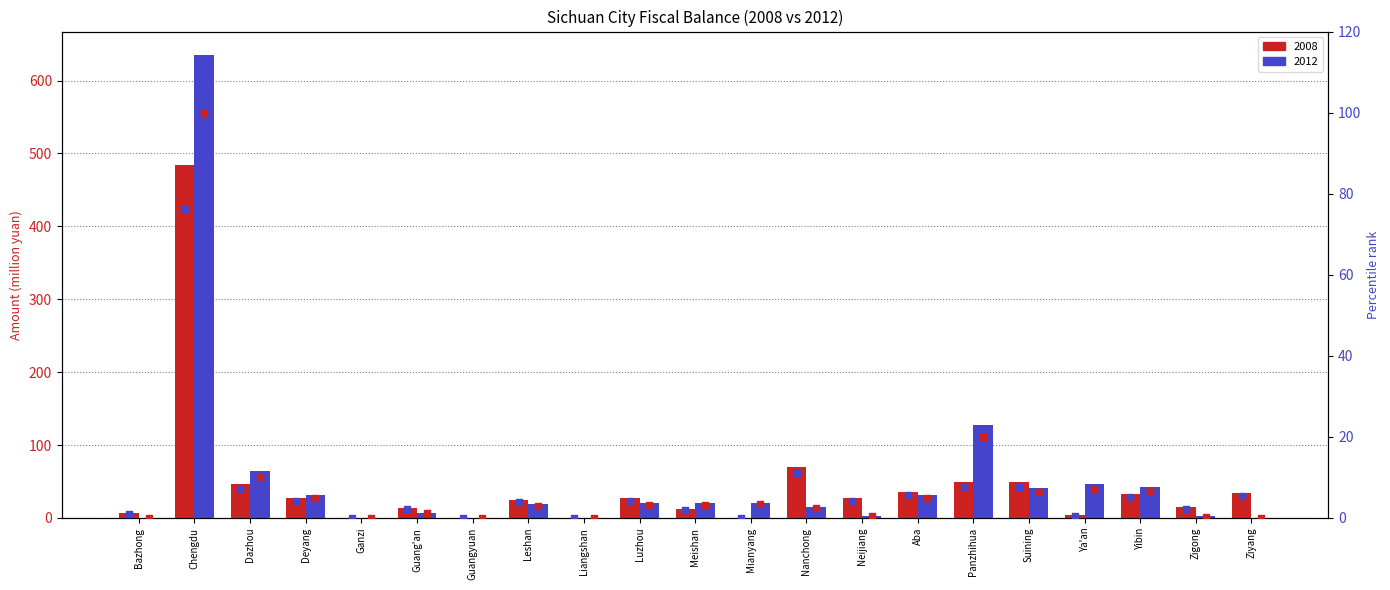

Which series has the largest total across all categories?

2012 percentile